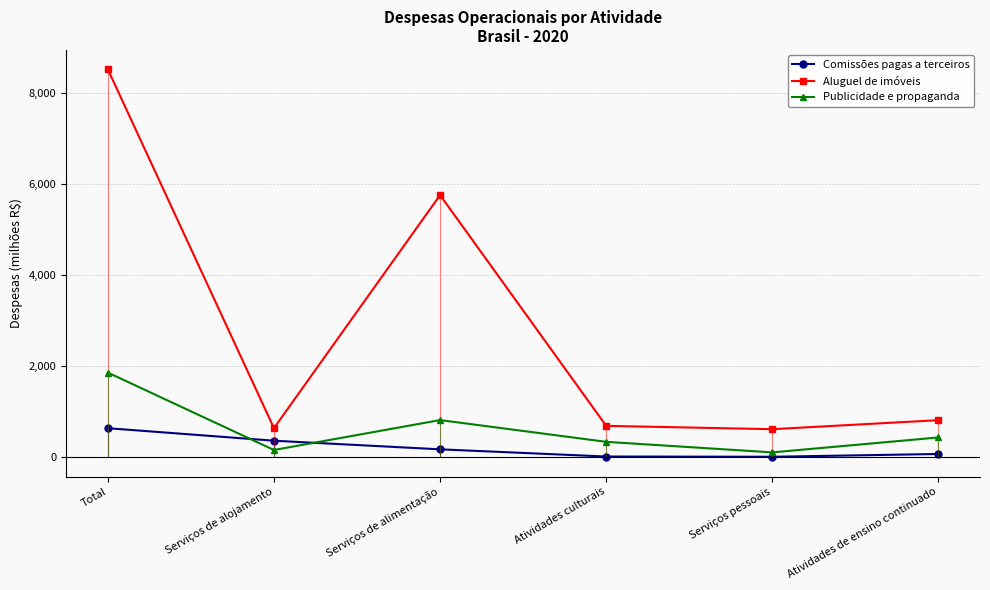

True or false: Publicidade e propaganda has more than 2 points higher than both neighbors.

False